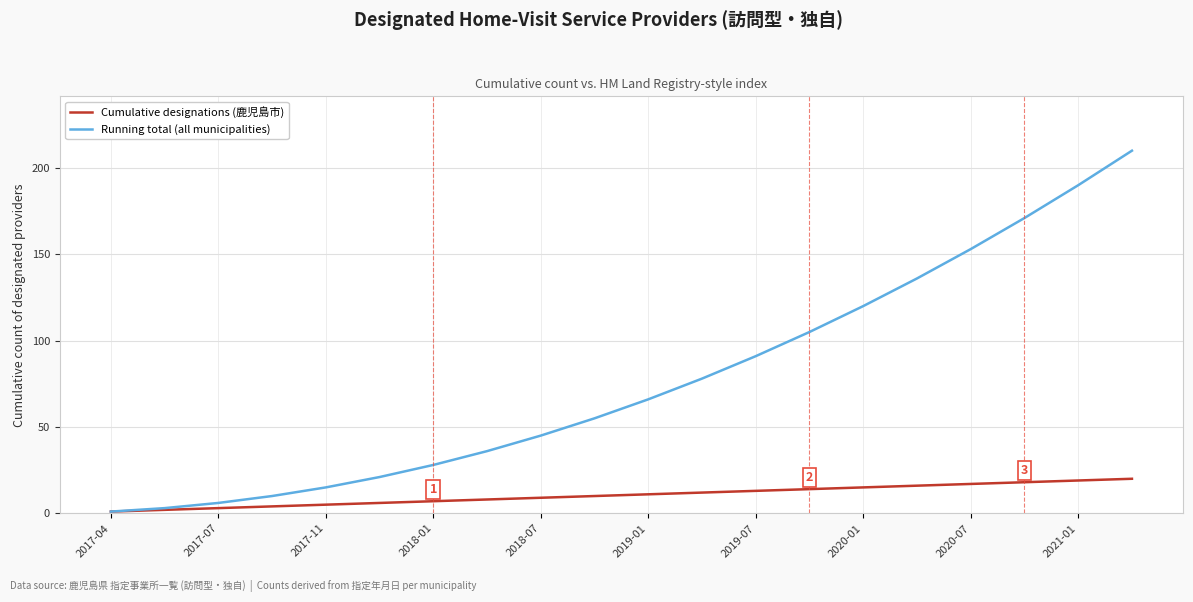

Which series has the widest spread of values?

Running total (all municipalities)